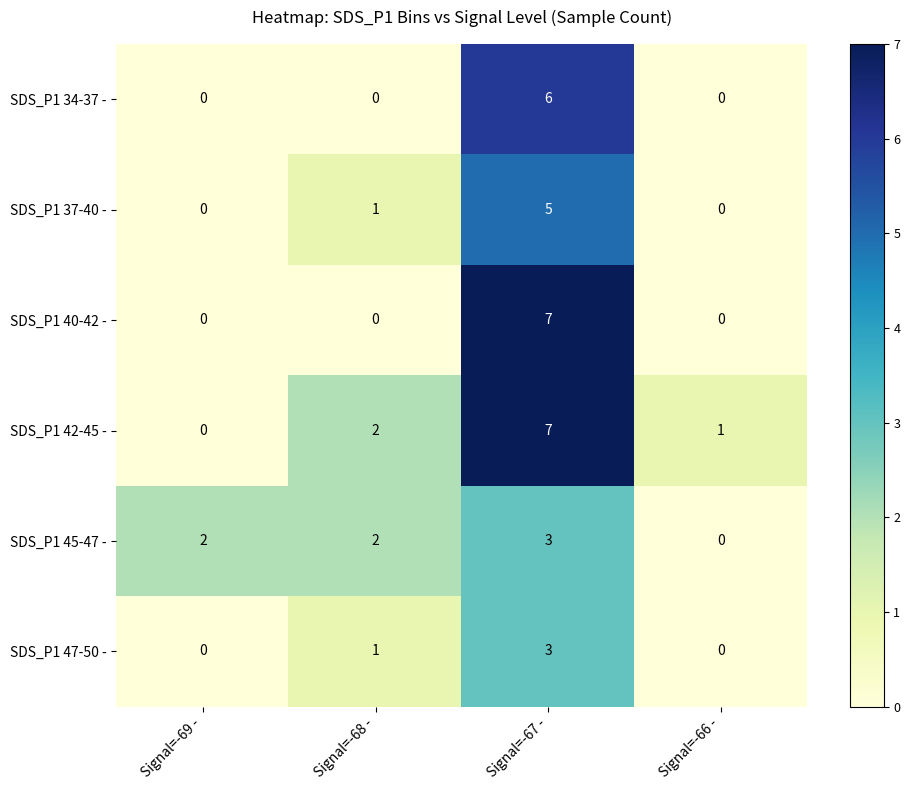

Where is SDS_P1 47-50 - nearest to the value 1?

Signal=-68 -